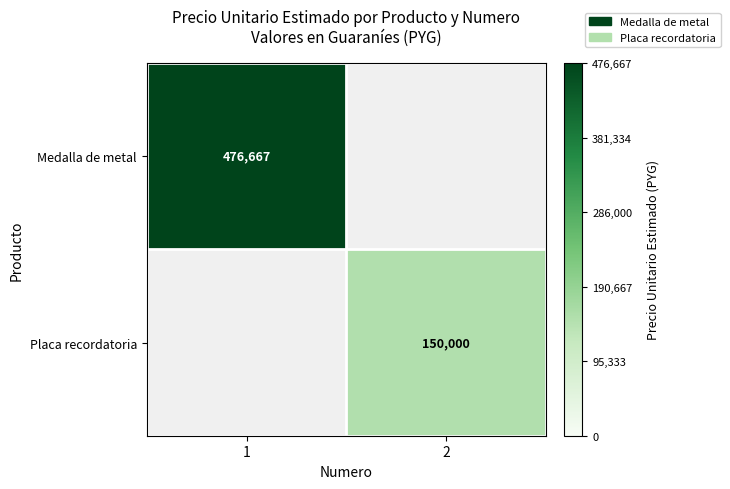

The value of Medalla de metal at 1 is 476667. True or false?

True